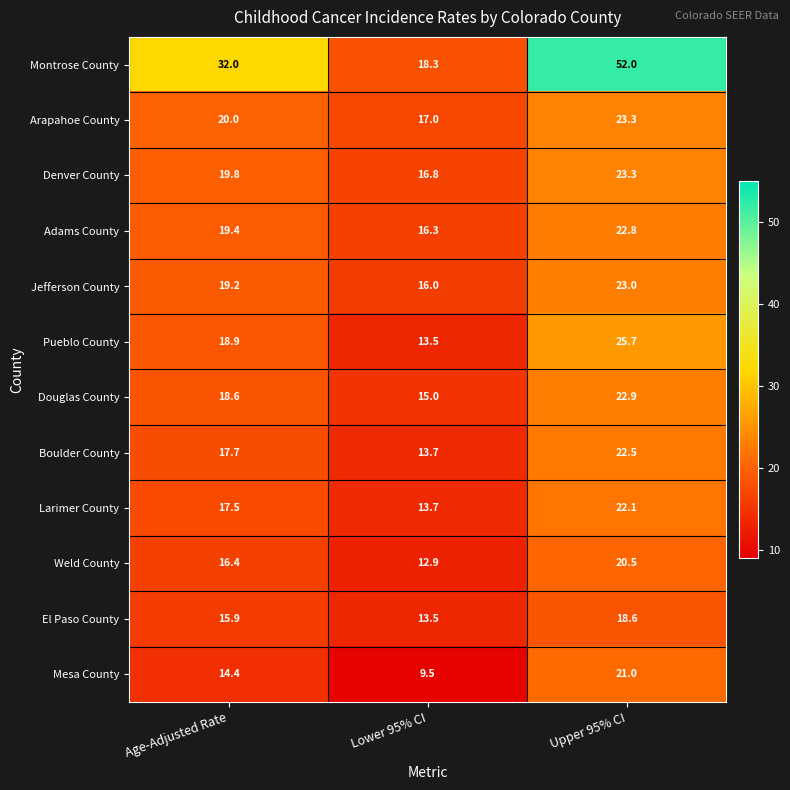

Which series has the largest range (max minus min)?

Montrose County